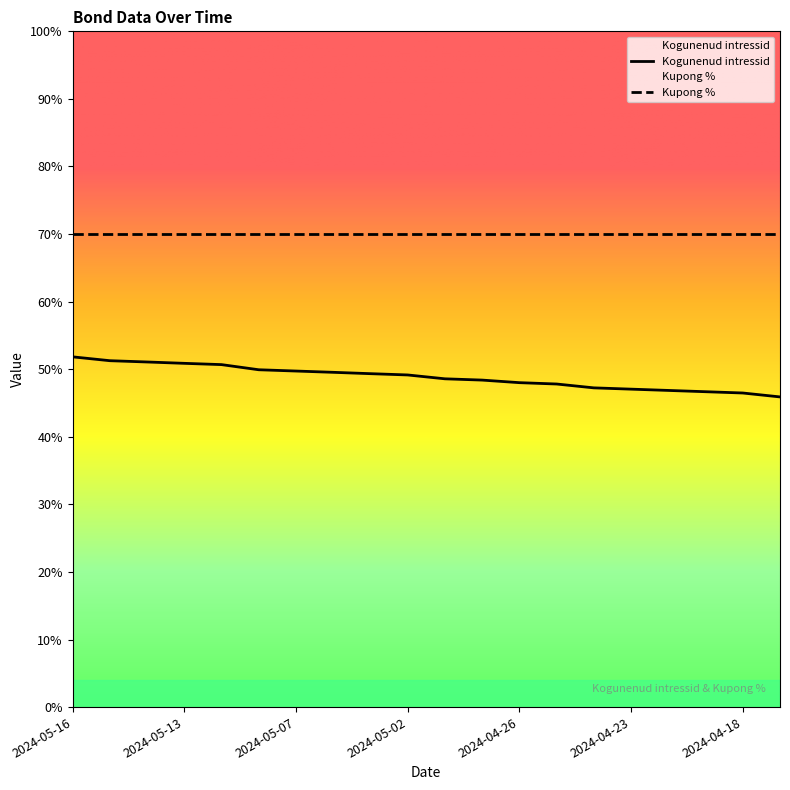

What is the label of the 12th point from the right?

2024-05-03